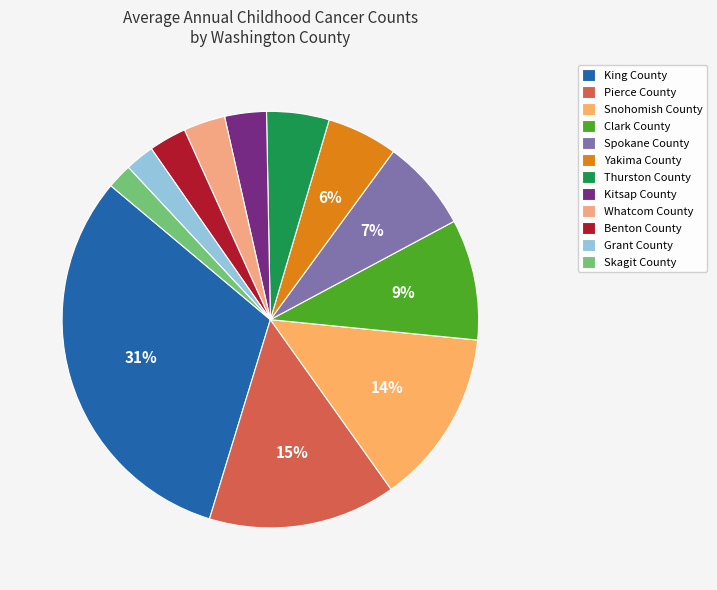

Does Yakima County represent more than half of the total?

No